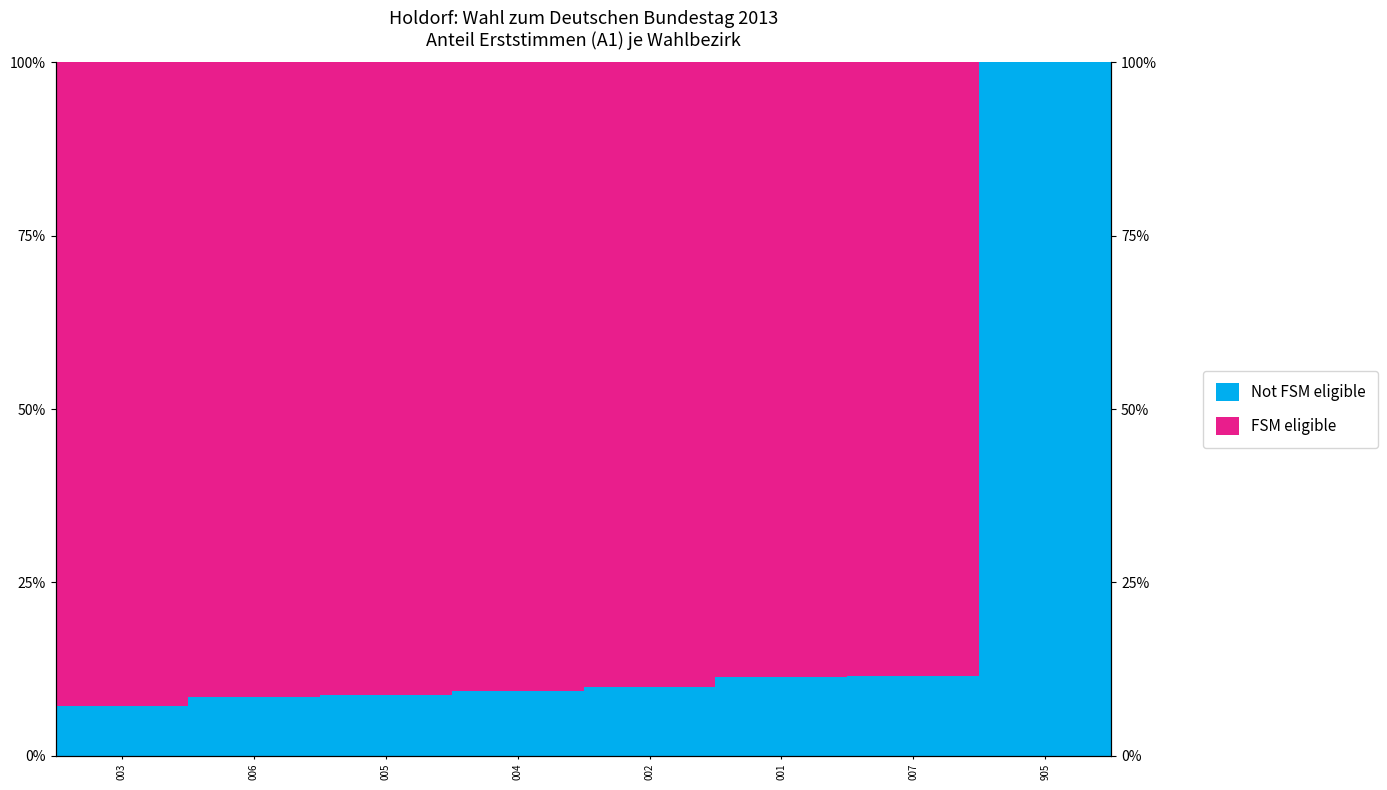

What is the sum of the FSM eligible values at 005 and 003?

1.8